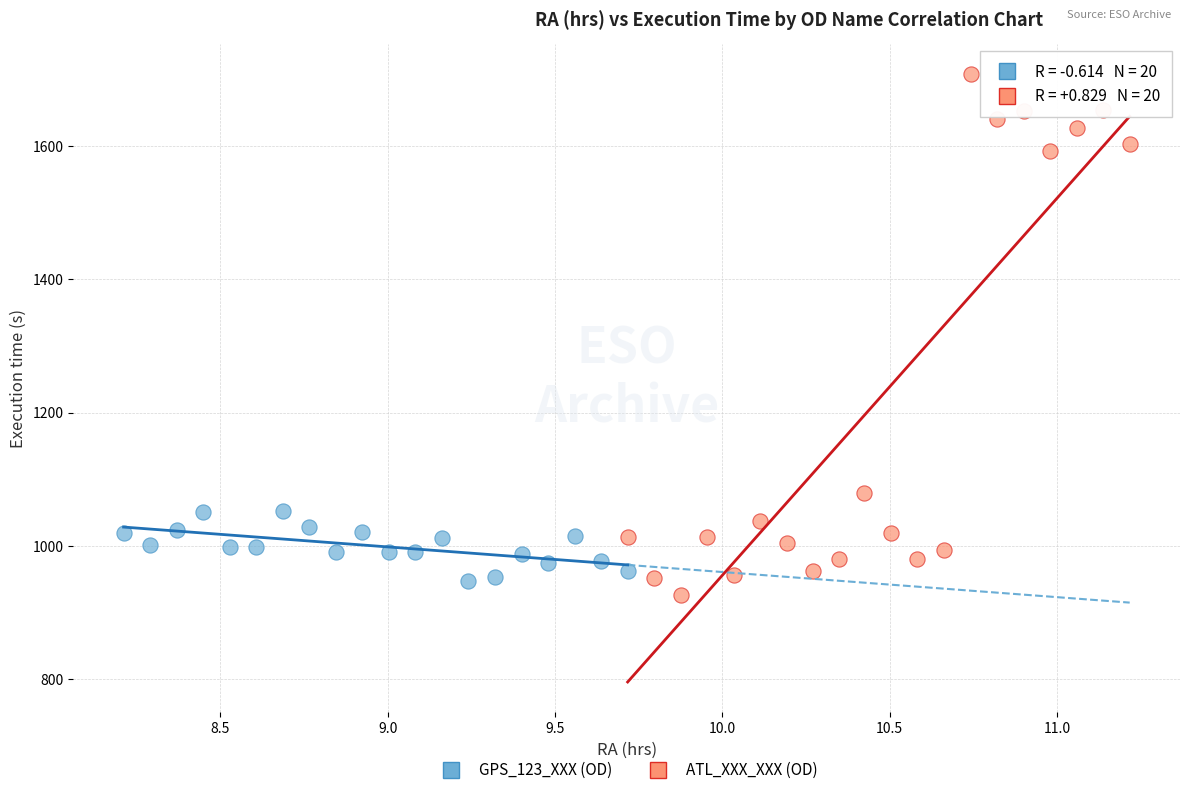

Which series reaches the minimum Y coordinate?

ATL_XXX_XXX (OD)